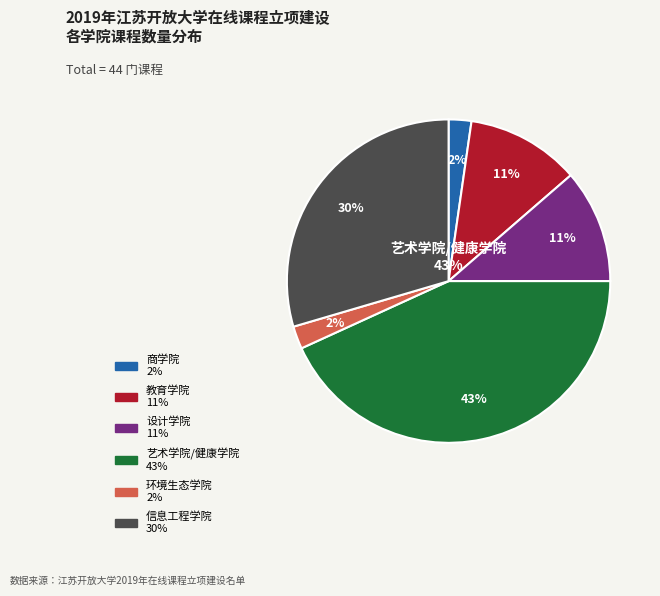

Combined, do 环境生态学院 and 信息工程学院 account for over 50%?

No